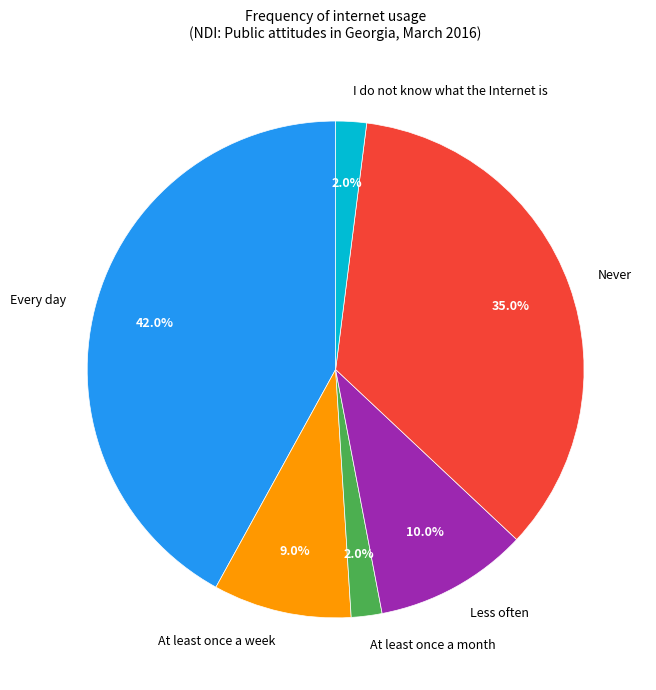

Between I do not know what the Internet is and Never, which is larger?

Never